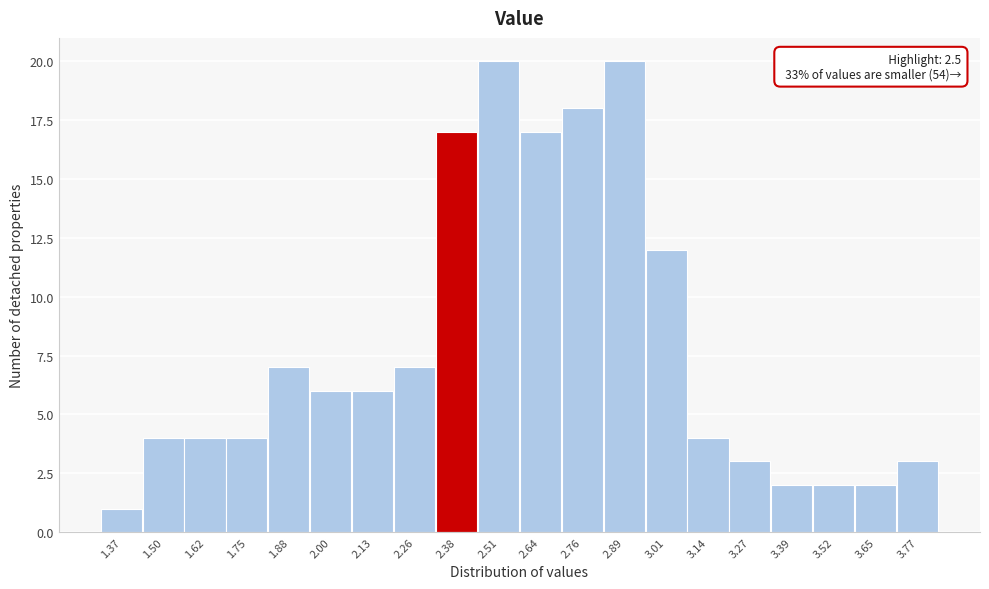

Reading left to right, transcribe all the data shown in this chart.

1	4	4	4	7	6	6	7	17	20	17	18	20	12	4	3	2	2	2	3